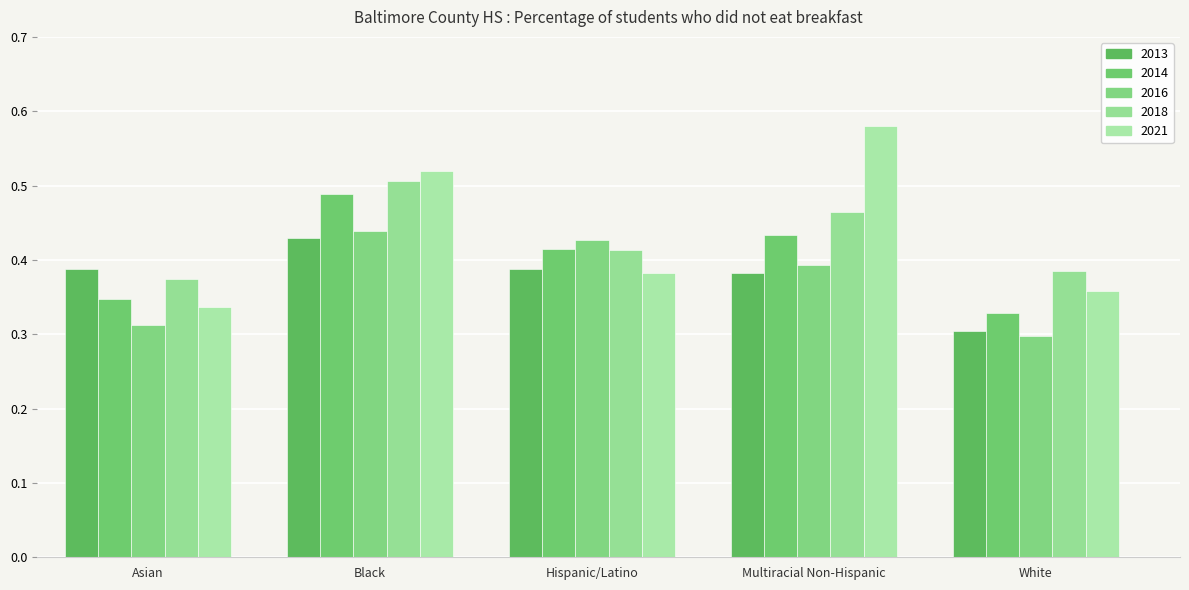

How many series are shown in this chart?

5